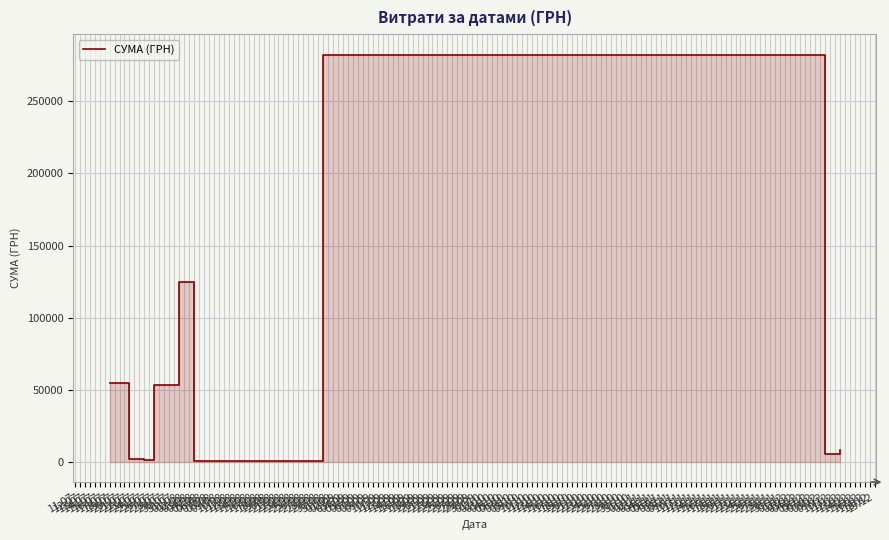

What is the value of the 4th point from the left?

52885.0